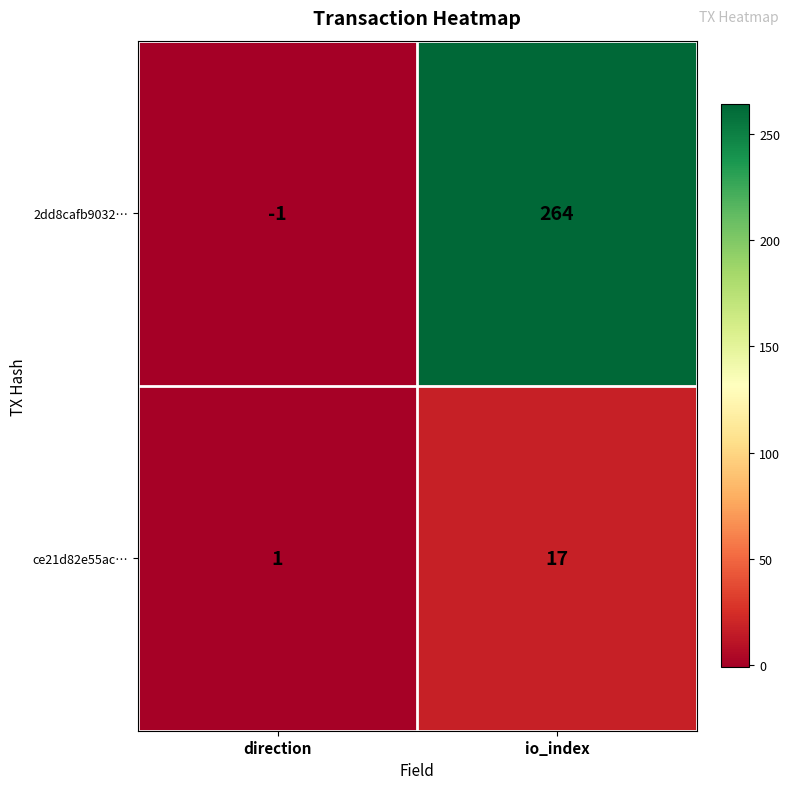

Which category has the lowest value across all series?

direction